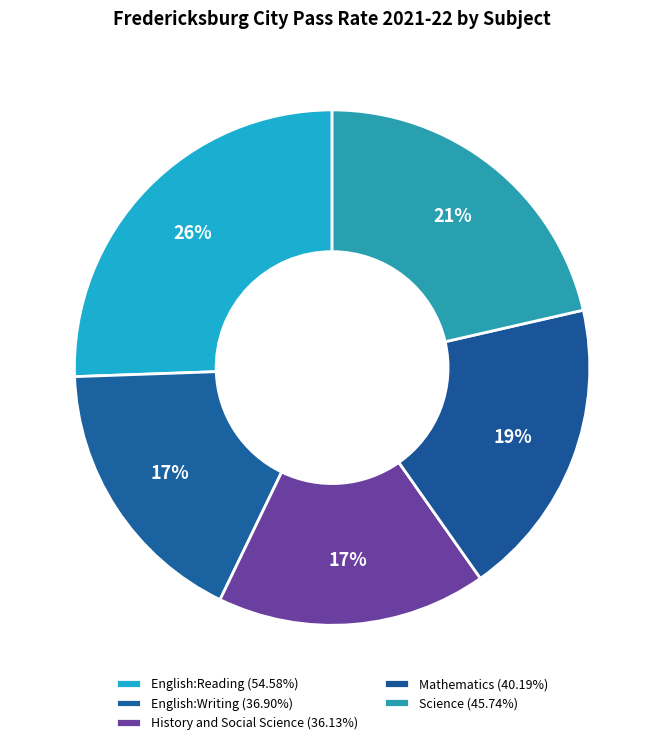

True or false: History and Social Science accounts for 17% of the total.

True